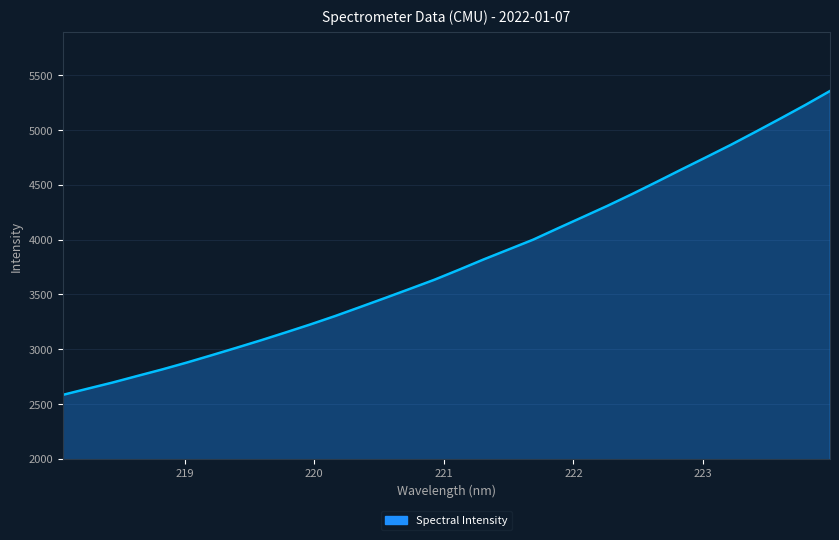

What is the difference between the maximum and minimum values?

2773.0